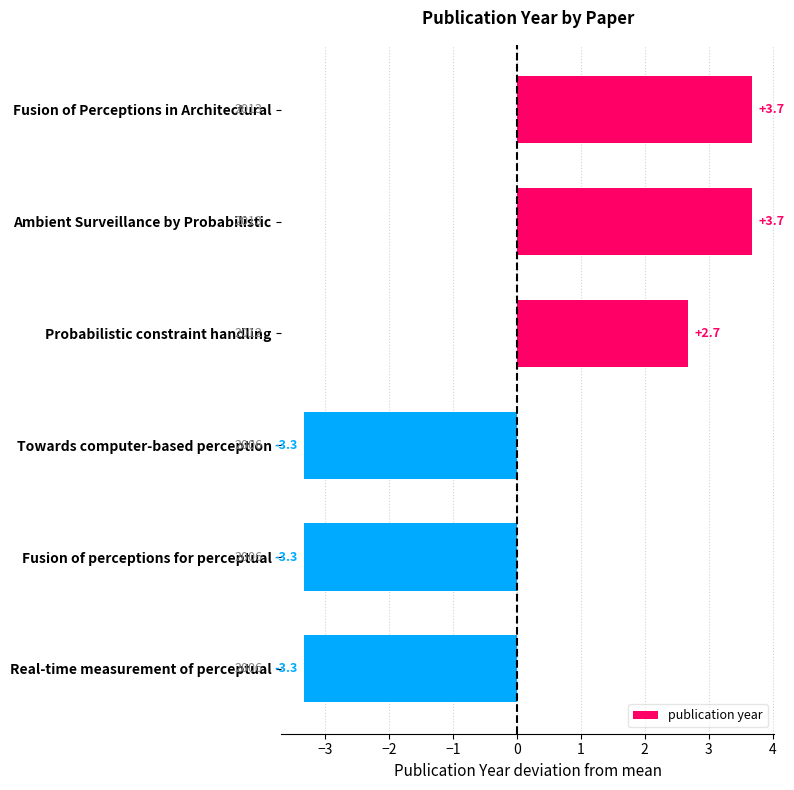

Reading top to bottom, transcribe all the data shown in this chart.

3.7	3.7	2.7	-3.3	-3.3	-3.3